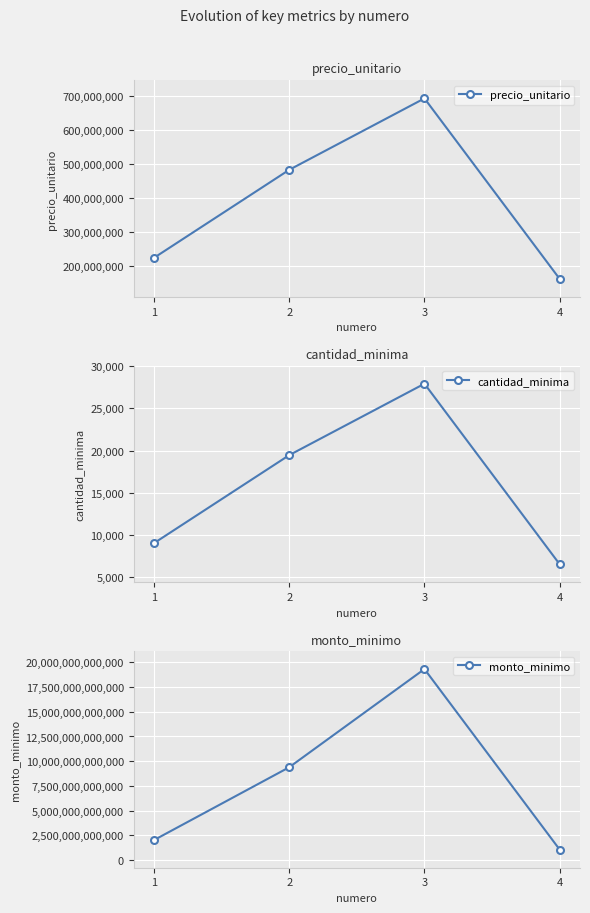

List the labels in order of monto_minimo value, smallest first.

4, 1, 2, 3